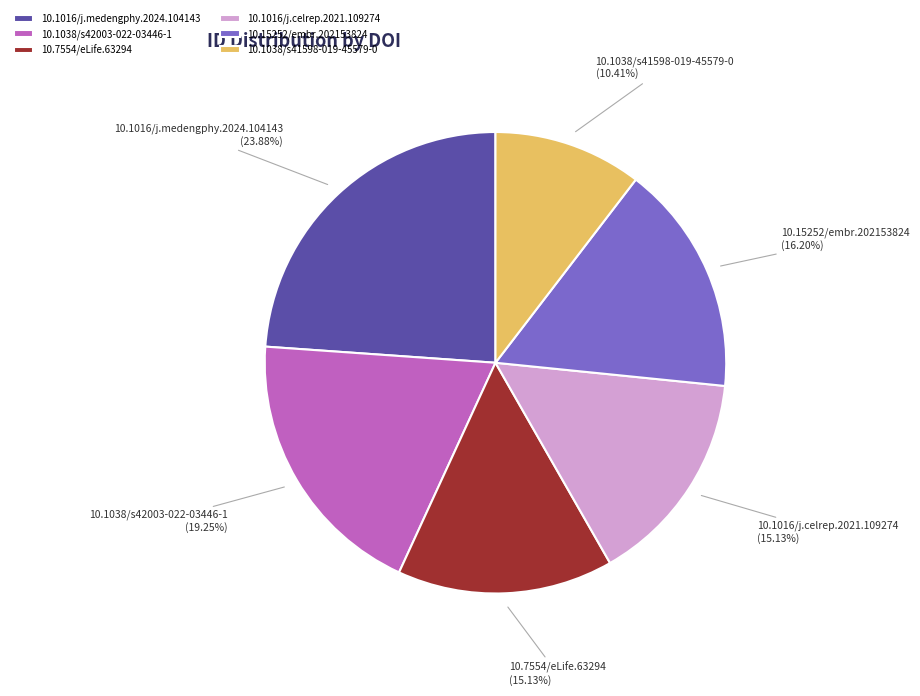

Does 10.7554/eLife.63294 account for over 50% of the chart?

No